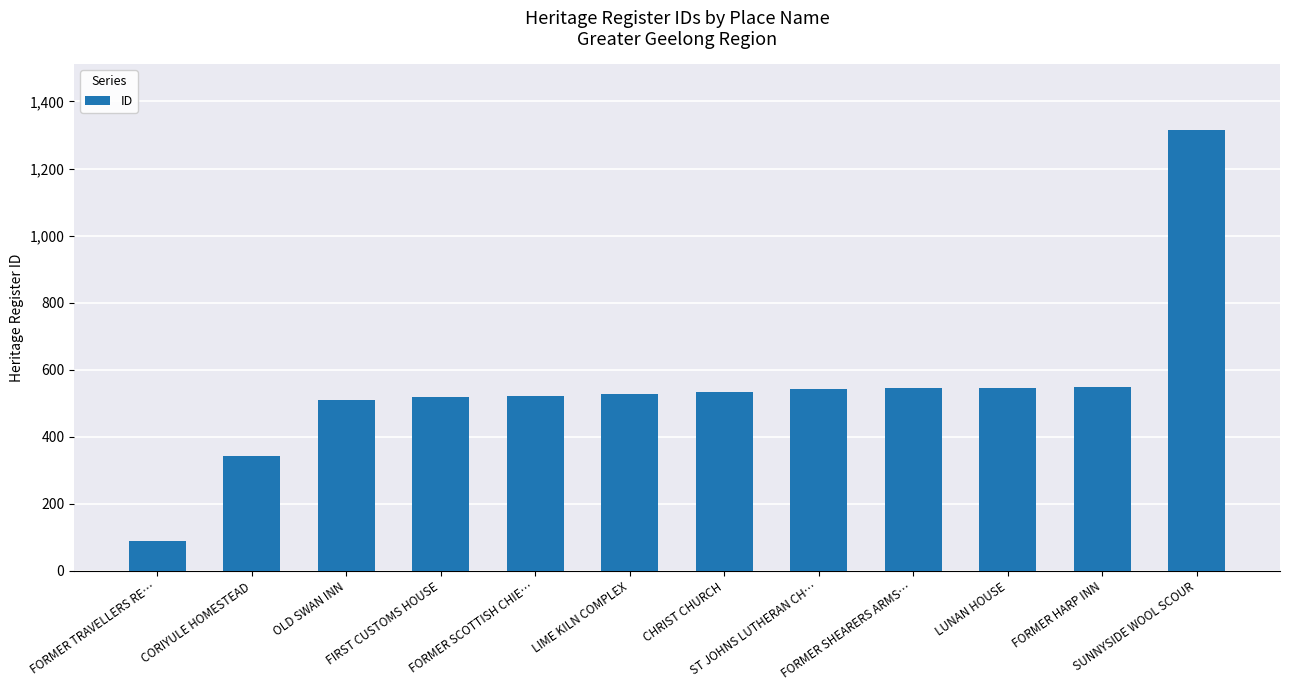

What is the minimum value shown in the chart?

90